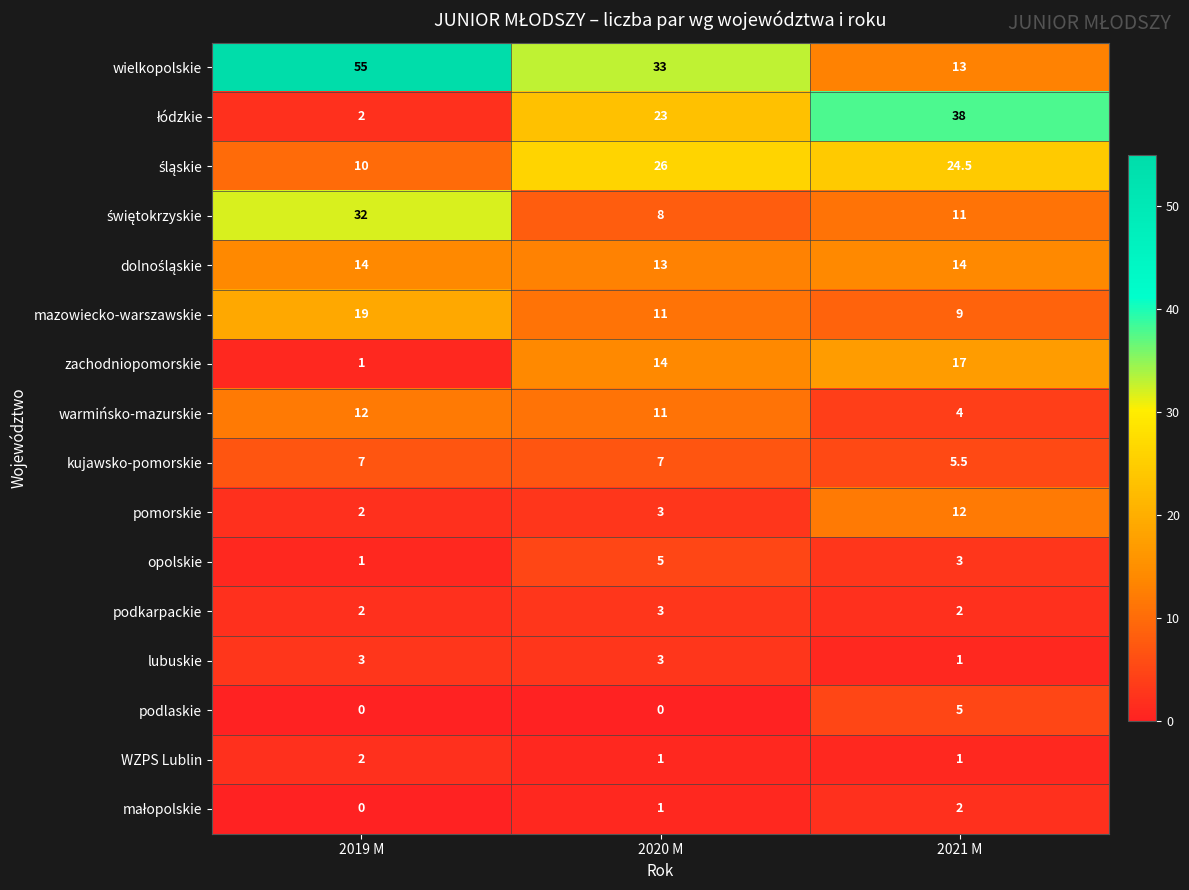

How many wielkopolskie values are between 13 and 55?

3